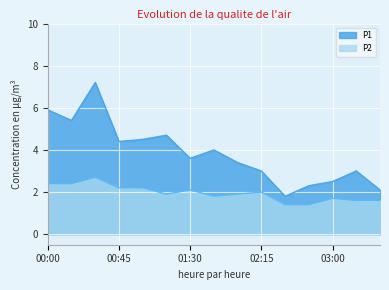

What is the difference between the highest and lowest values at 01:45?

2.2